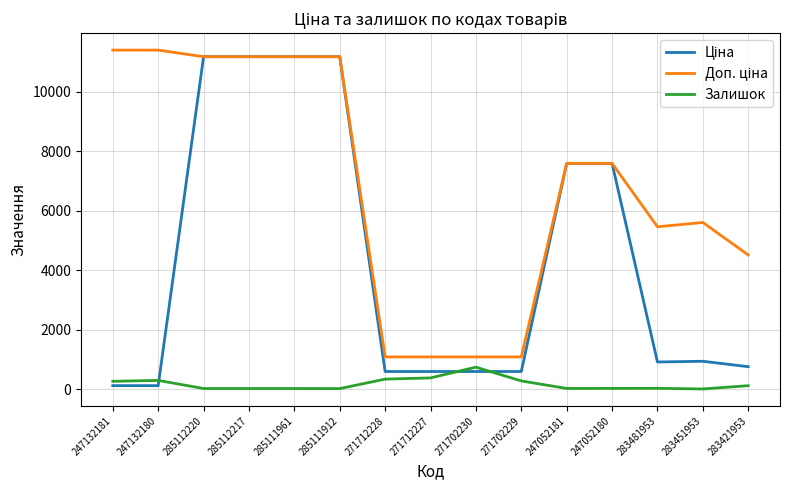

The Залишок series shows 17.0 at 285111961. True or false?

True